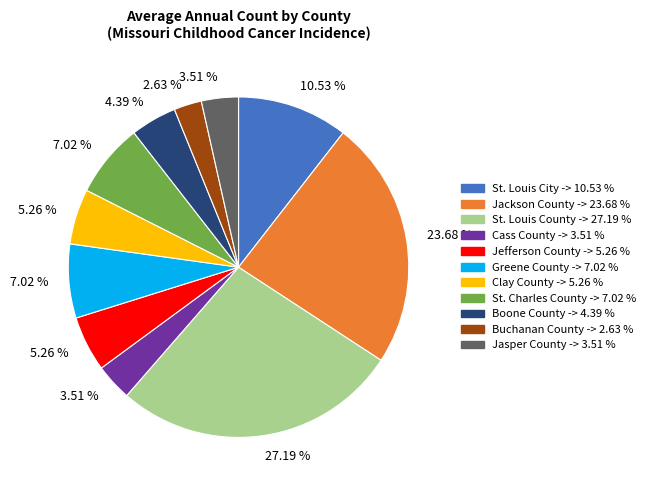

How many segments does this pie chart have?

11